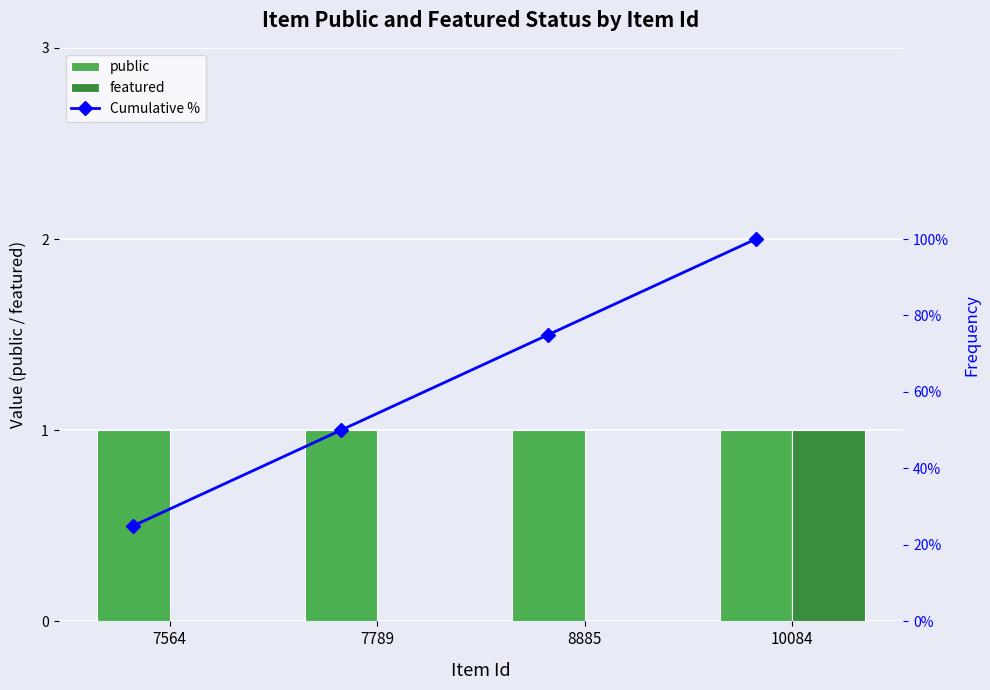

What is the value of the Cumulative % bar at the 1st from the left?

25